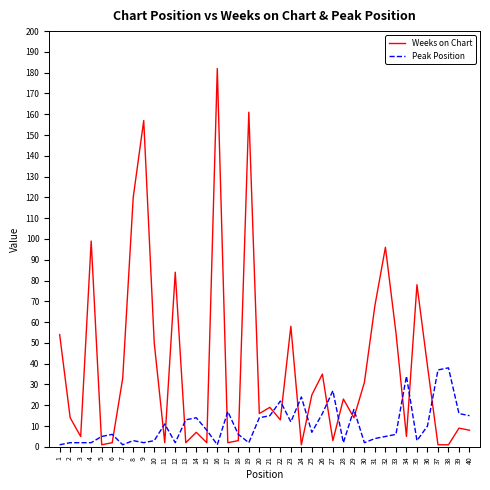

Between 17 and 26, which series saw the biggest shift?

Weeks on Chart